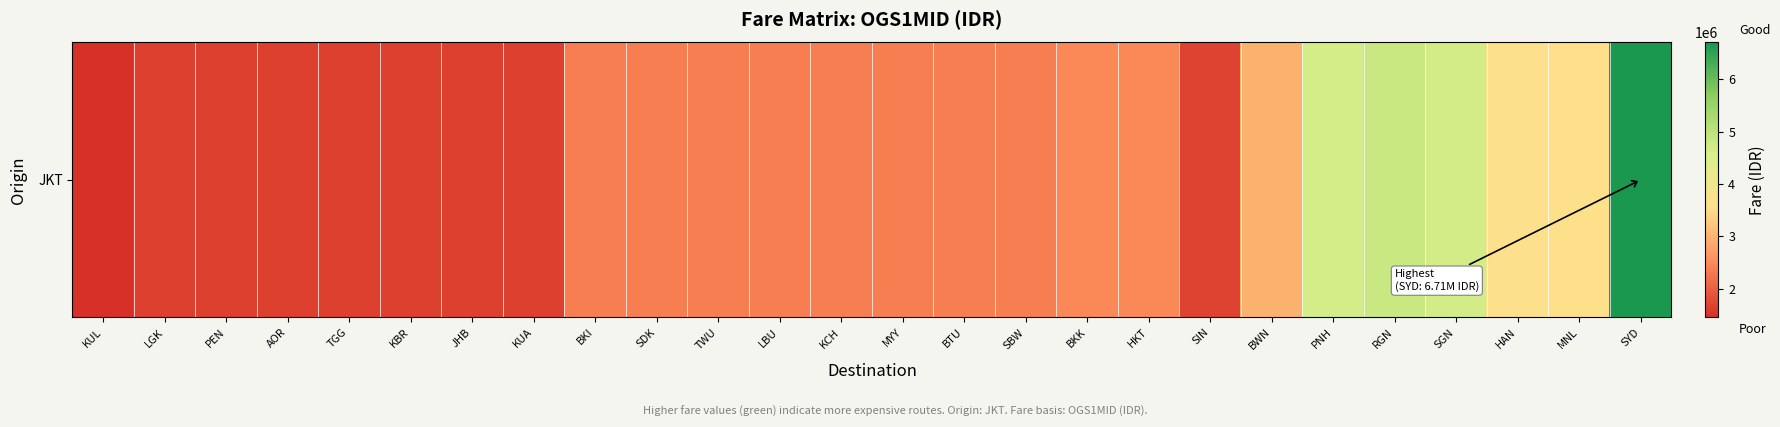

How many data points are less than 2350000?

9